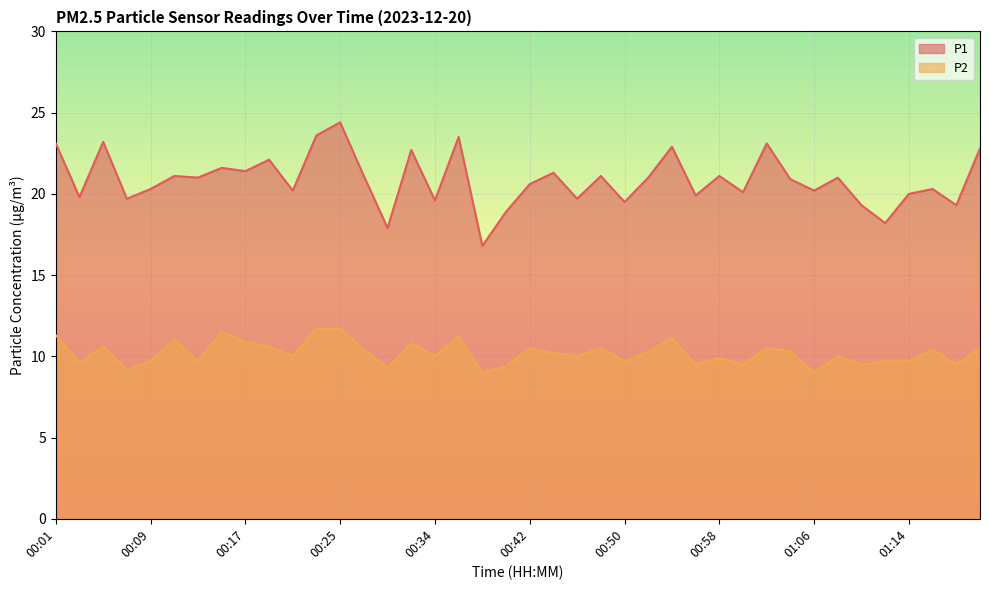

What is the sum of all P2 values?

407.9